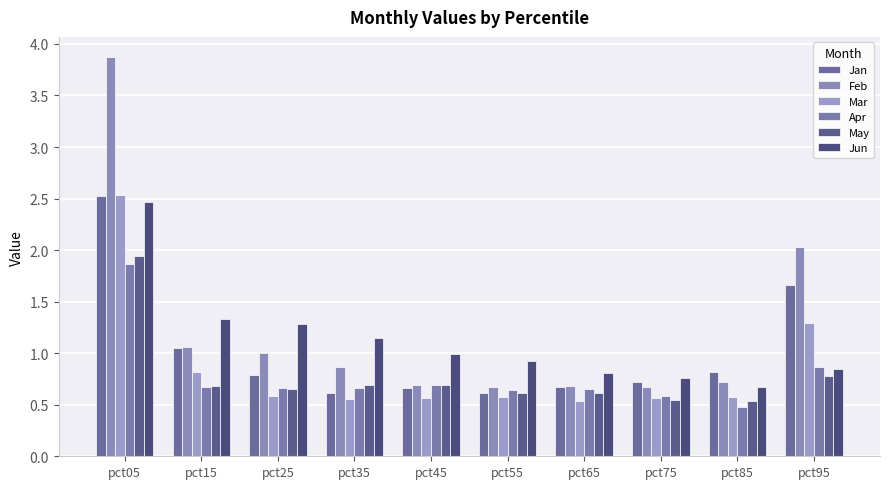

How many categories are shown in the chart?

10